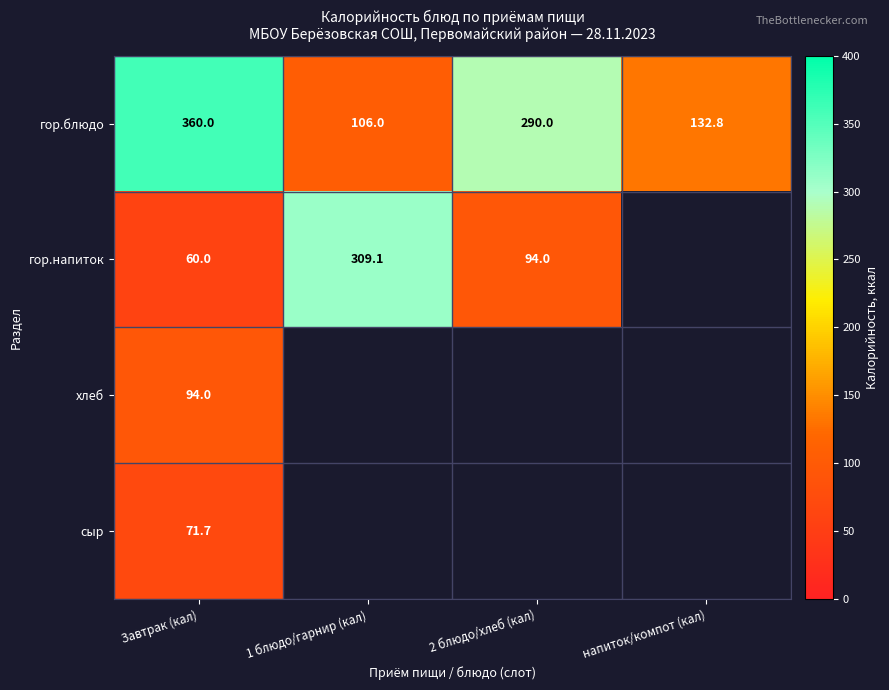

What is the spread (max minus min) of values at Завтрак (кал)?

300.0